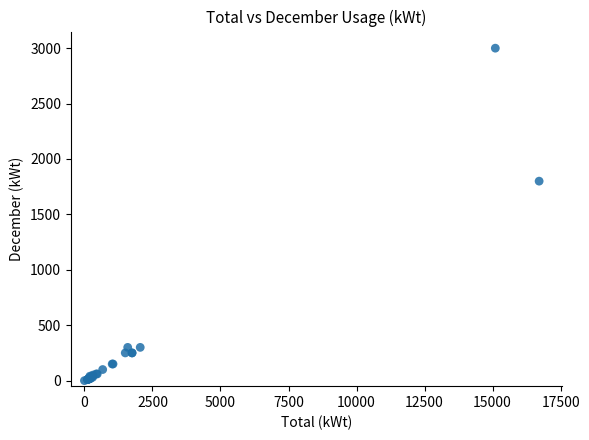

What Y value in the scatter plot is closest to 1500?

1800